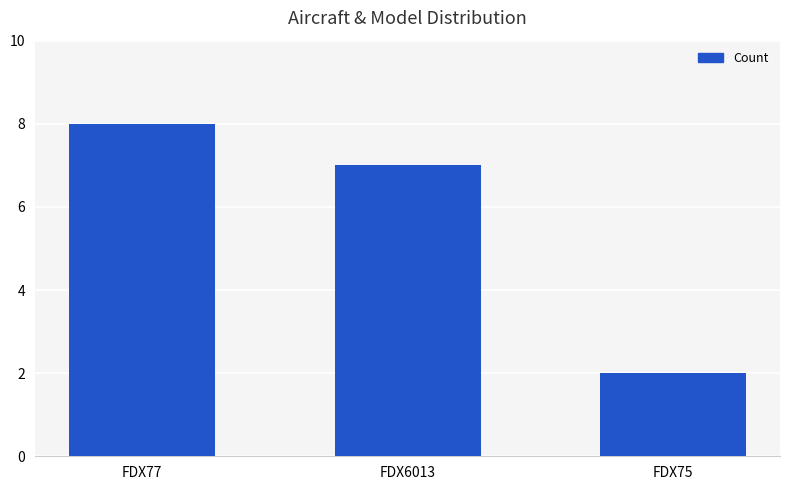

Are the bars horizontal?

No